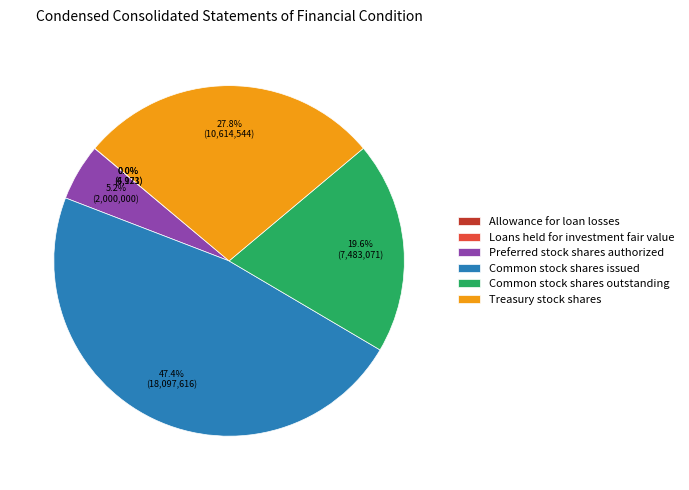

Does any single category account for the majority?

No